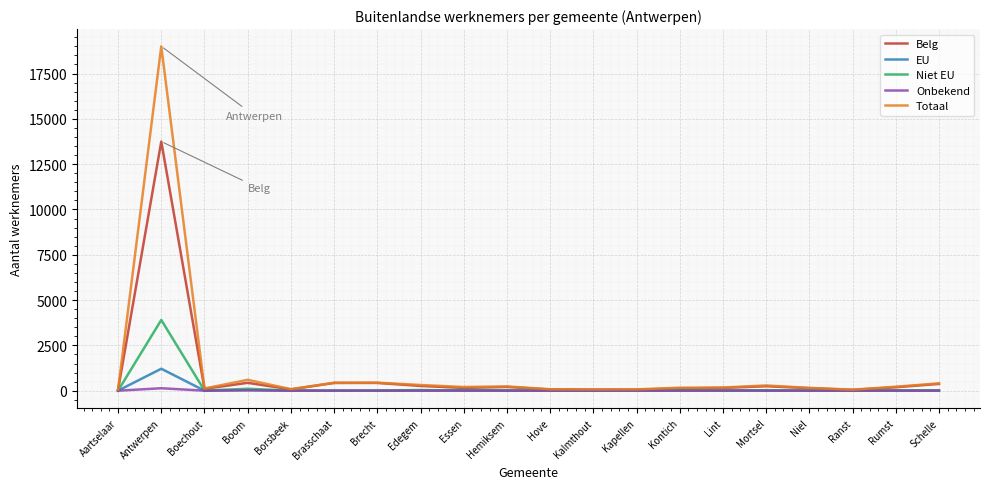

The EU series shows 9 at Lint. True or false?

True